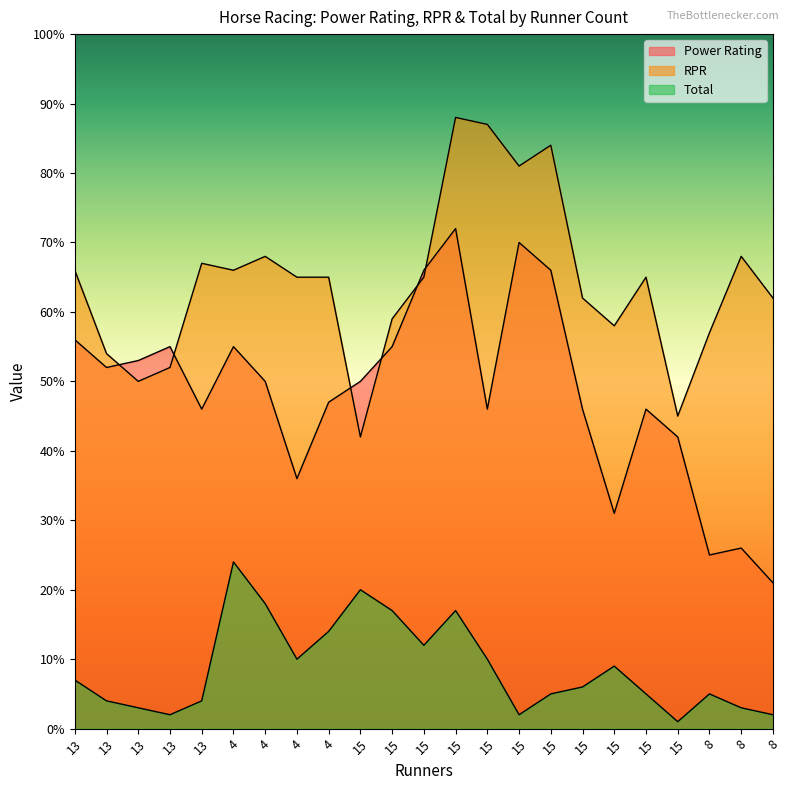

Where does the Total series first go above 6?

13